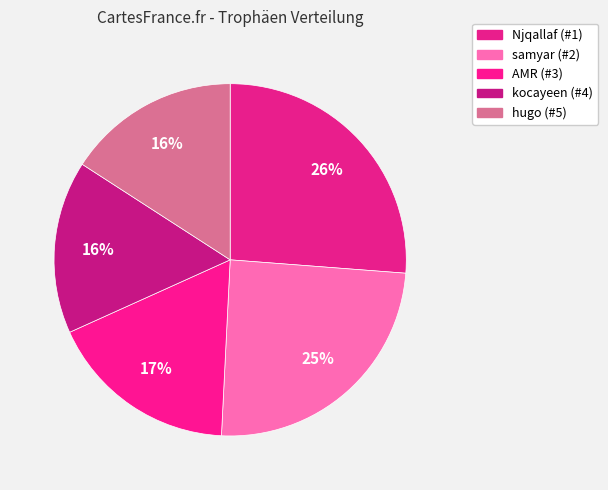

Is there any slice that represents more than half of the pie?

No